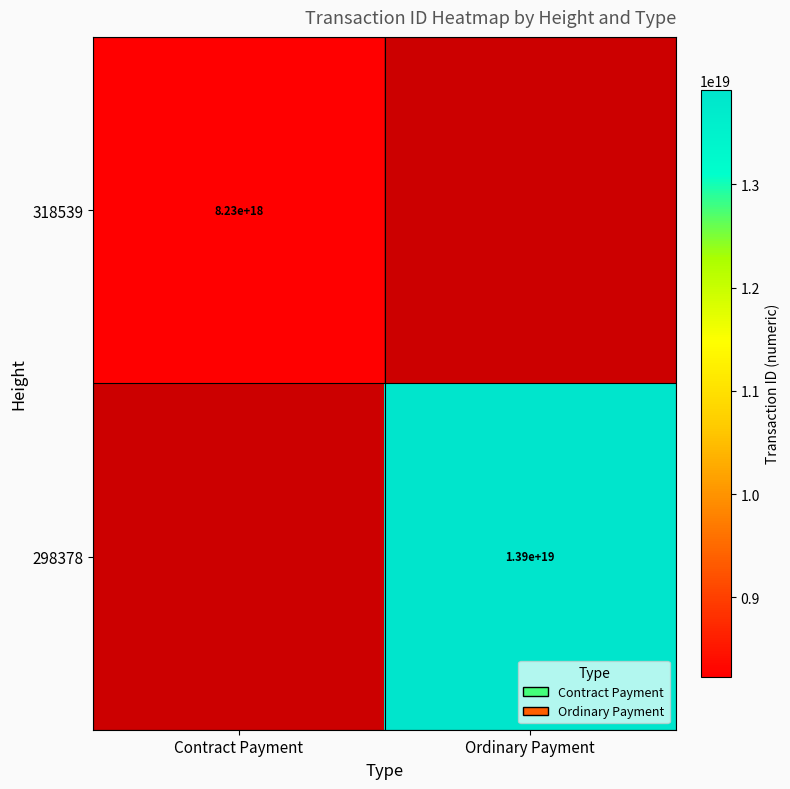

The 298378 series shows 4169447015418770944.0 at Ordinary Payment. True or false?

False